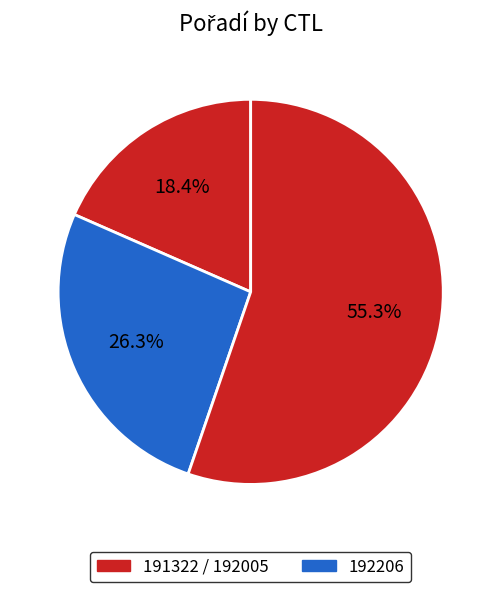

How many segments does this pie chart have?

3